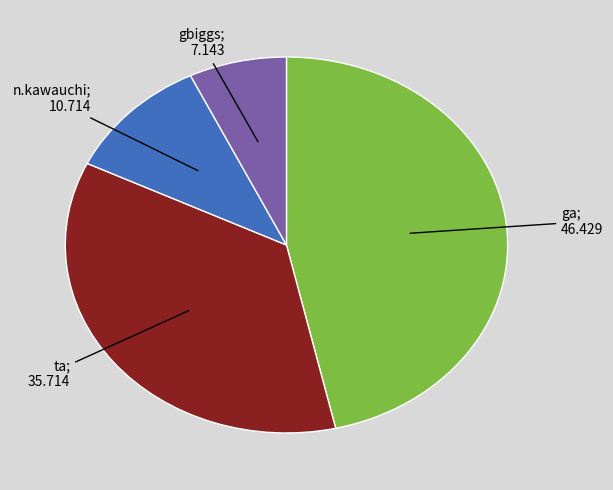

Is there a majority slice in this chart?

No